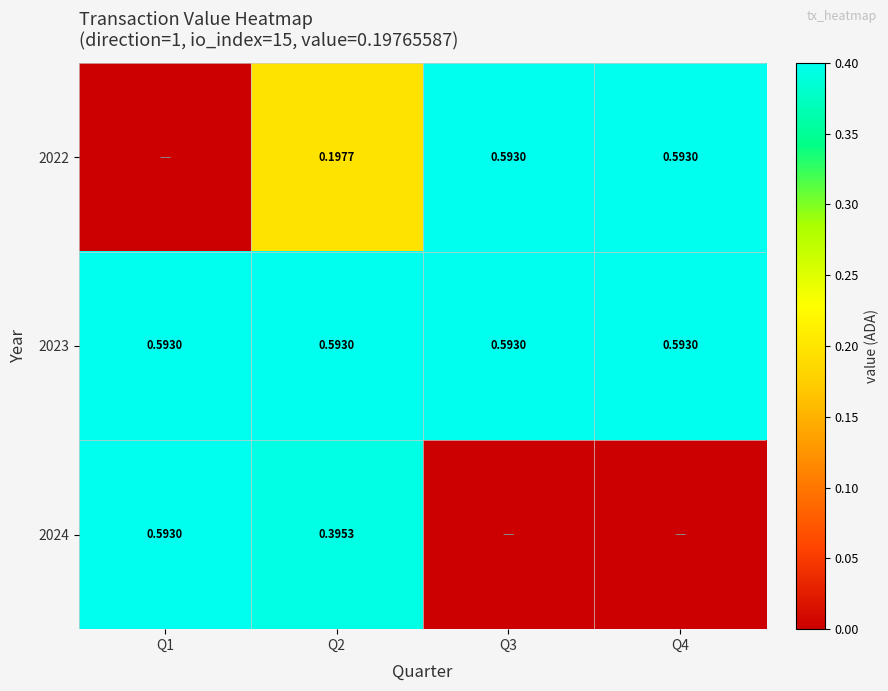

Which category has the lowest value across all series?

Q1